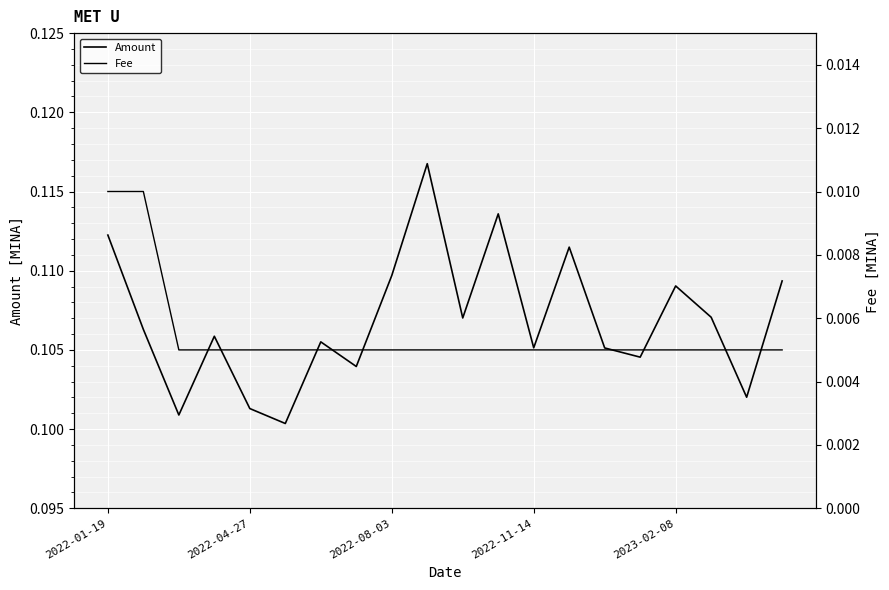

True or false: Amount and Fee cross at least once.

False